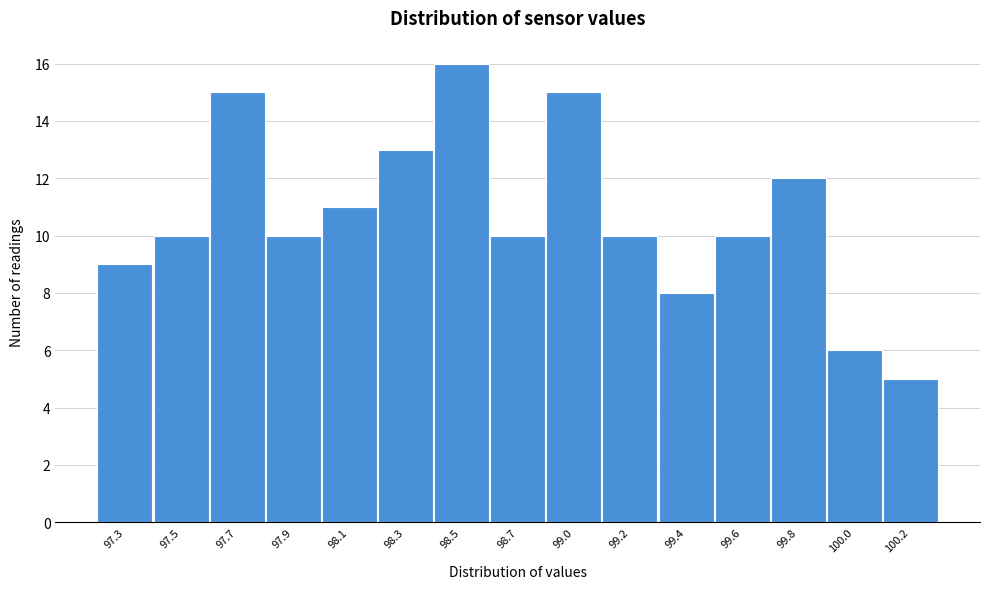

Reading right to left, transcribe all the data shown in this chart.

5	6	12	10	8	10	15	10	16	13	11	10	15	10	9